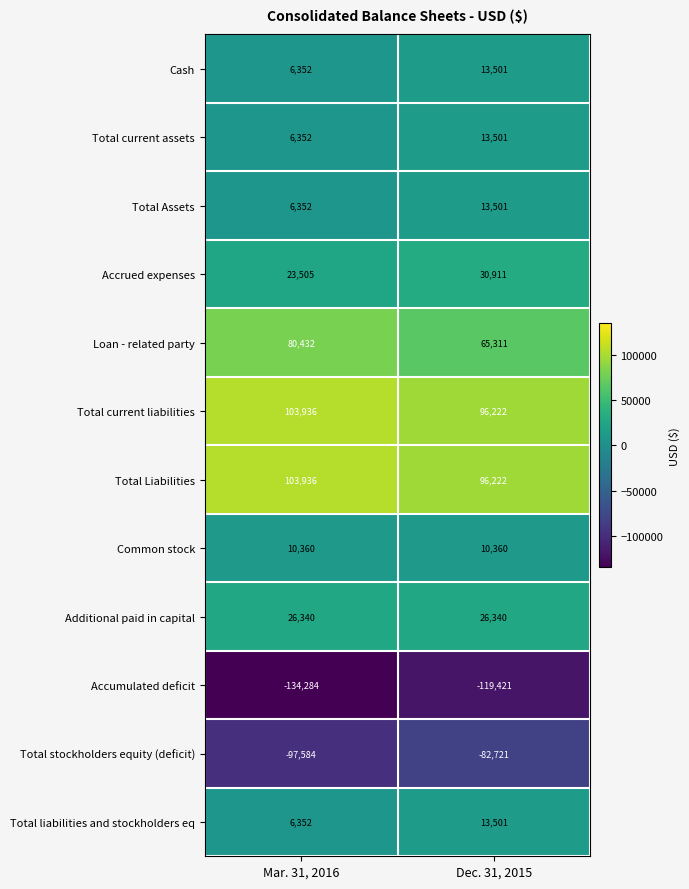

The Accrued expenses series shows 43766 at Dec. 31, 2015. True or false?

False